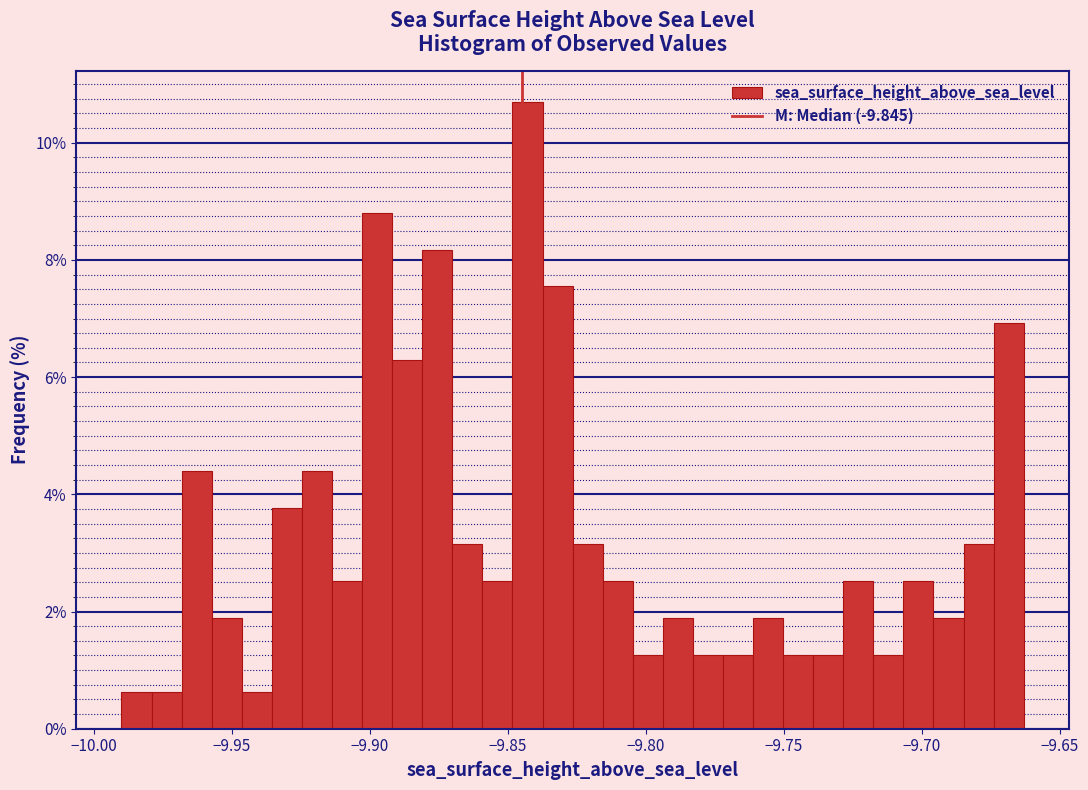

Read against the x-axis, roughly where is the centre of the tallest bar?

-9.845